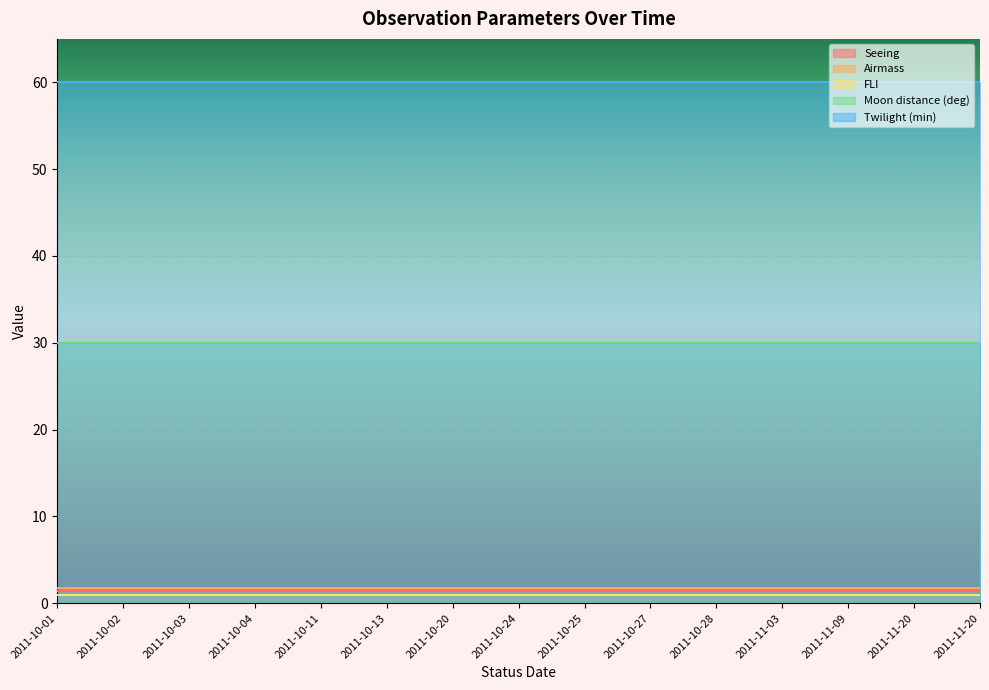

What is the sum of all Seeing values?

21.0